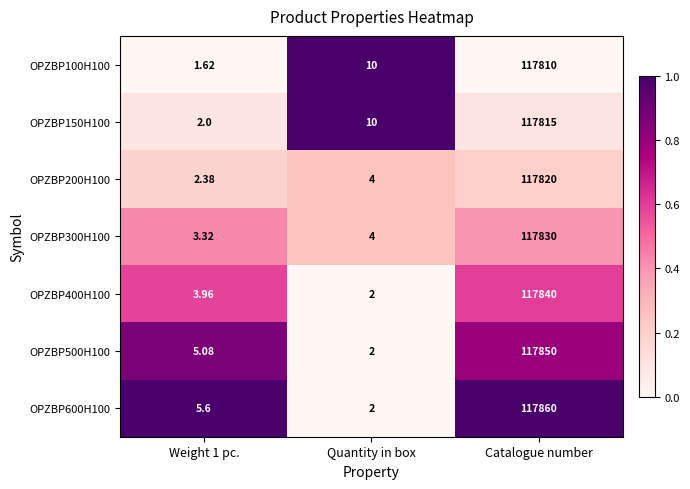

At which category is the sum across all series the highest?

Catalogue number